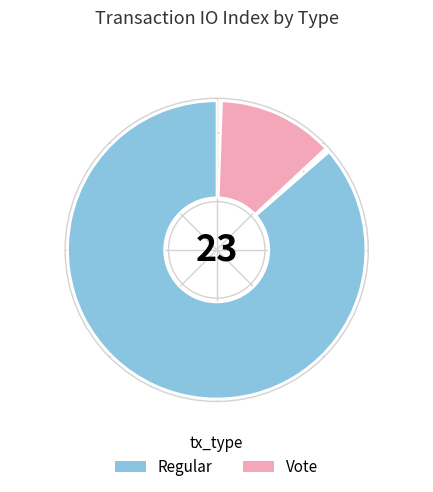

Do Vote and Regular together represent more than half of the pie?

Yes